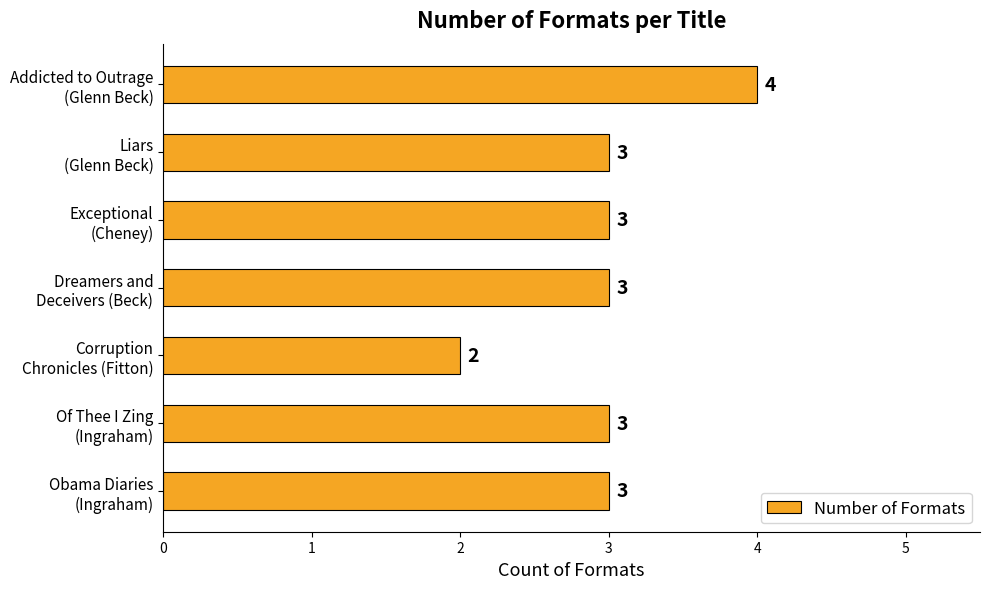

What is the average value?

3